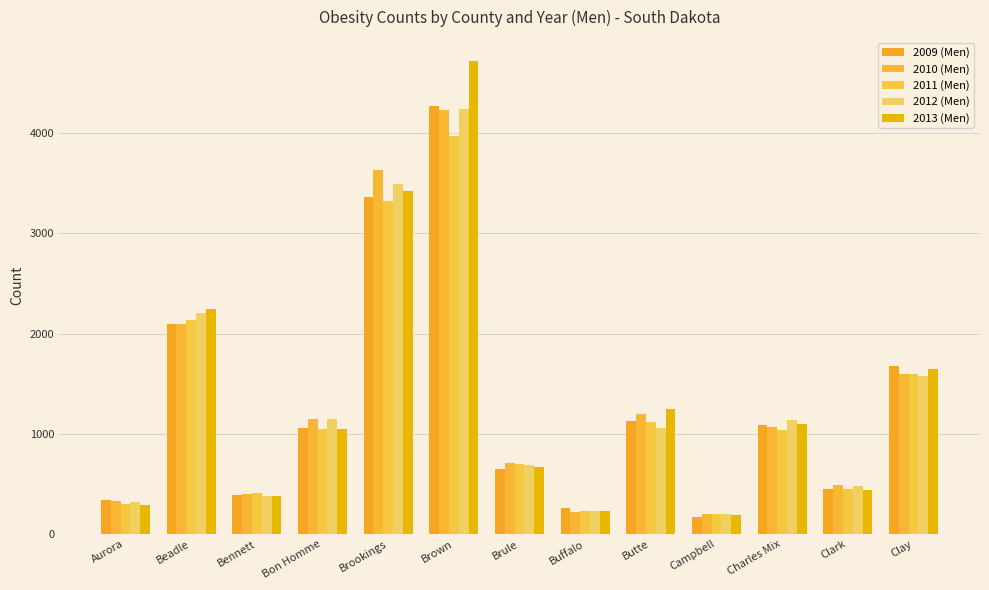

Does the chart contain any negative values?

No